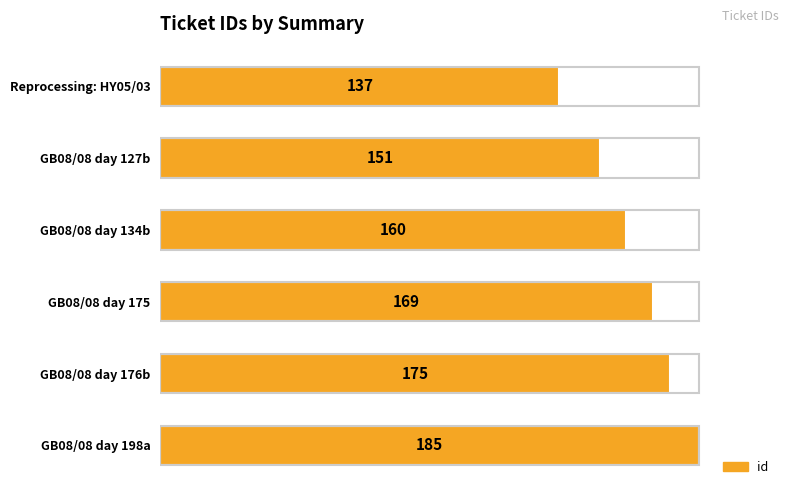

Count the number of categories in the chart.

6